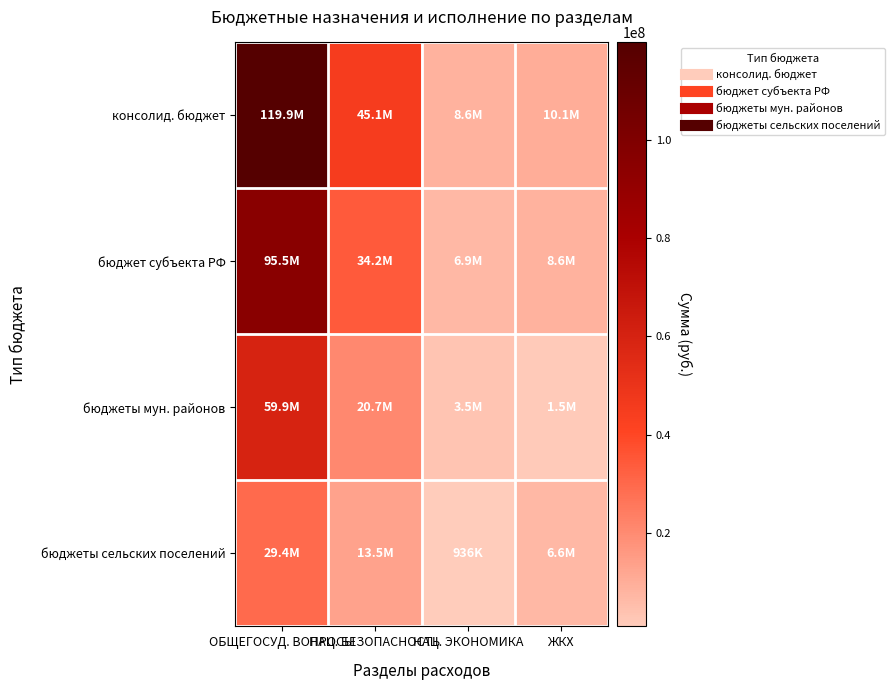

What is the total value across all series at ЖКХ?

26843338.1